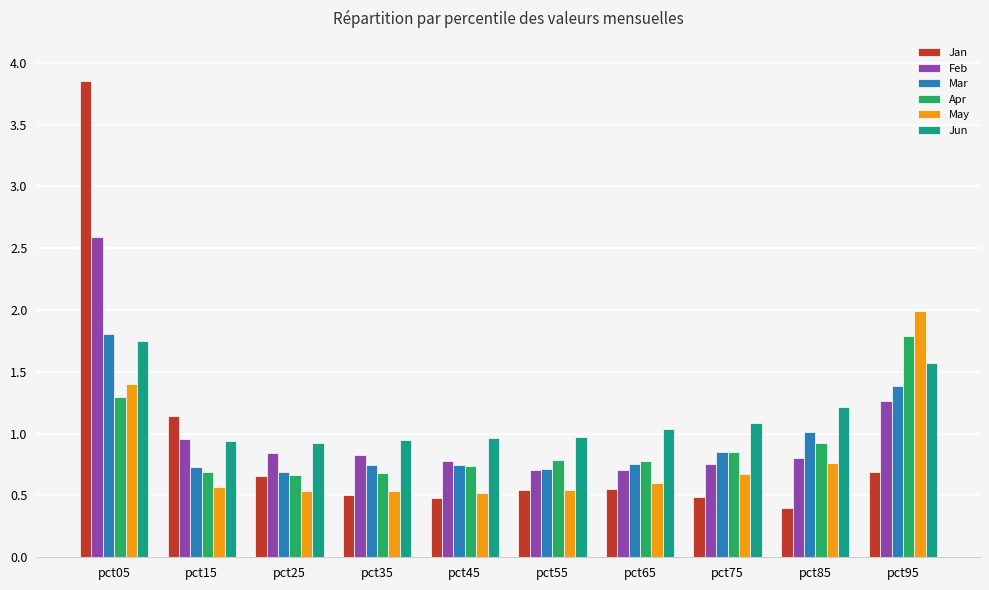

How many data points does each series have?

10